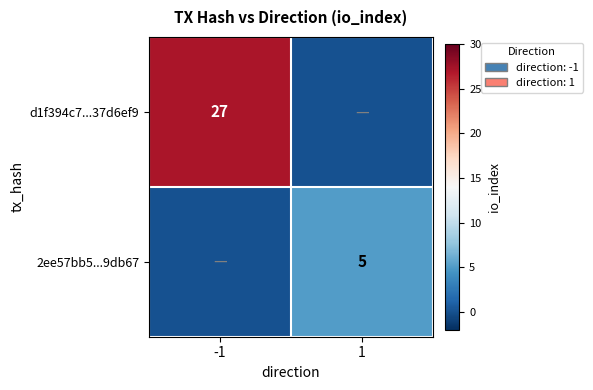

The value of d1f394c7...37d6ef9 at -1 is 9. True or false?

False